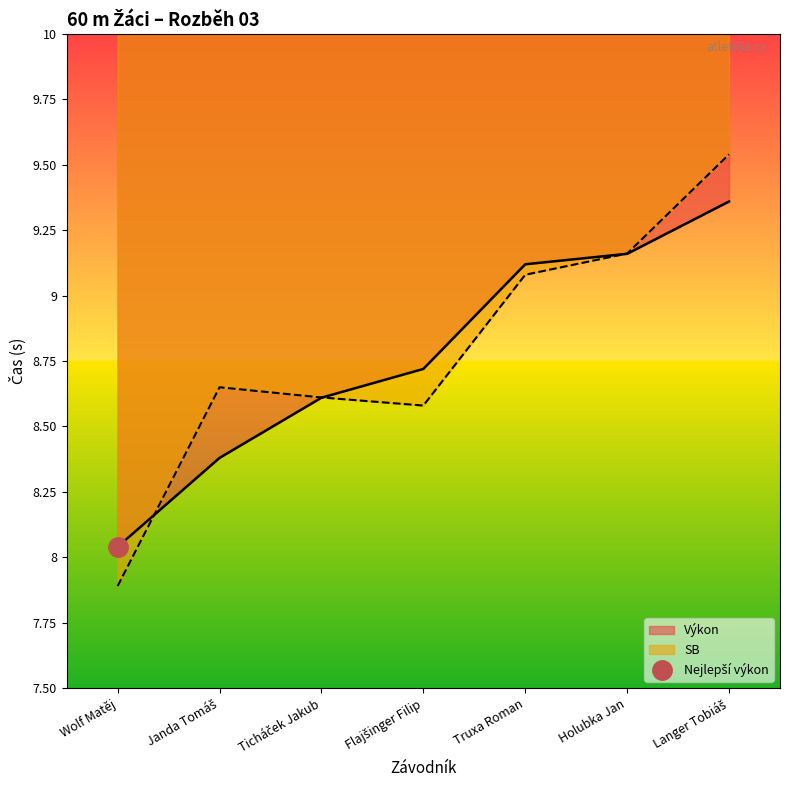

Reading right to left, extract all data points from this chart.

Výkon: Langer Tobiáš=9.4	Holubka Jan=9.2	Truxa Roman=9.1	Flajšinger Filip=8.7	Ticháček Jakub=8.6	Janda Tomáš=8.4	Wolf Matěj=8.0
SB: Langer Tobiáš=9.5	Holubka Jan=9.2	Truxa Roman=9.1	Flajšinger Filip=8.6	Ticháček Jakub=8.6	Janda Tomáš=8.7	Wolf Matěj=7.9